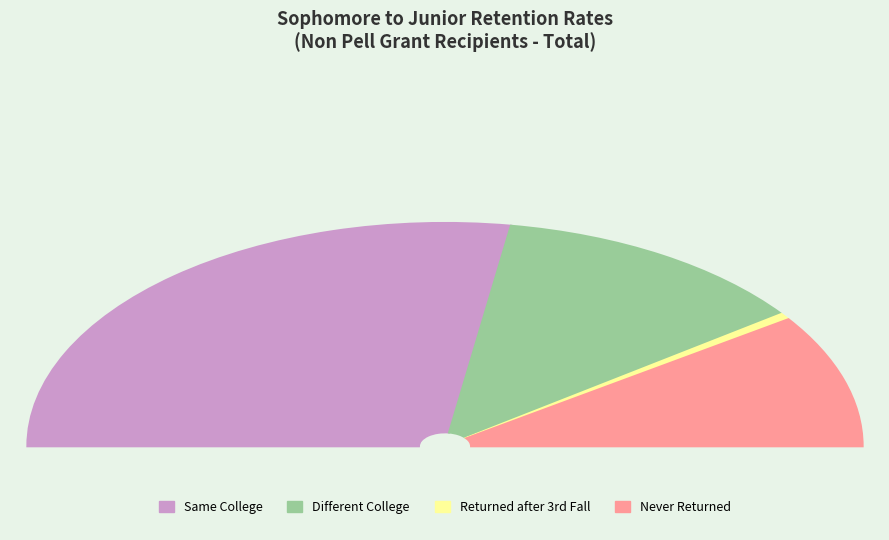

Approximately how many times larger is the value at Different College compared to Never Returned?

1.3